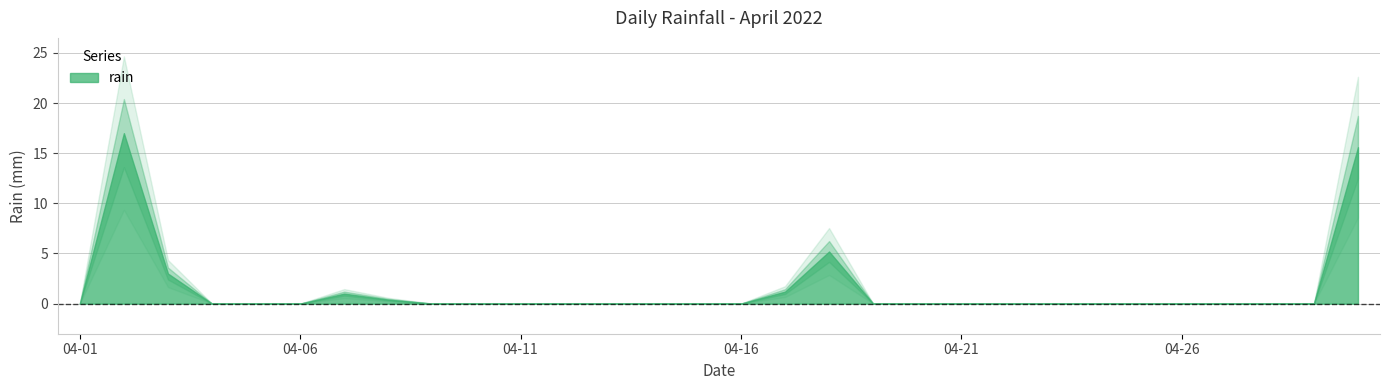

Rank the categories by value from highest to lowest.

2022-04-02, 2022-04-30, 2022-04-18, 2022-04-03, 2022-04-17, 2022-04-07, 2022-04-08, 2022-04-01, 2022-04-04, 2022-04-05, 2022-04-06, 2022-04-09, 2022-04-10, 2022-04-11, 2022-04-12, 2022-04-13, 2022-04-14, 2022-04-15, 2022-04-16, 2022-04-19, 2022-04-20, 2022-04-21, 2022-04-22, 2022-04-23, 2022-04-24, 2022-04-25, 2022-04-26, 2022-04-27, 2022-04-28, 2022-04-29